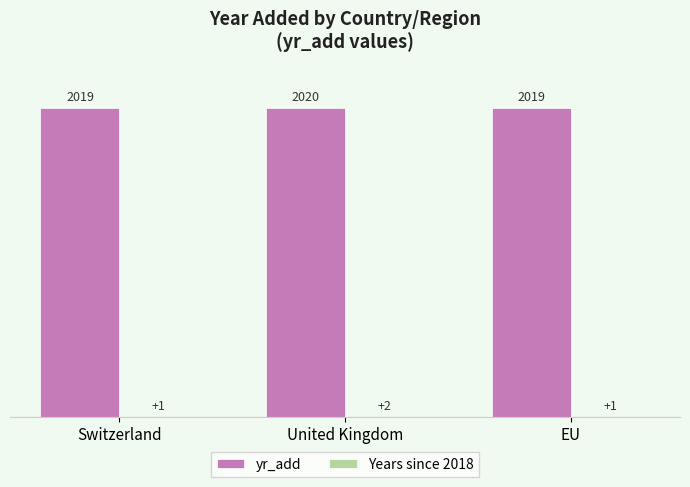

At which label does yr_add reach its peak?

United Kingdom